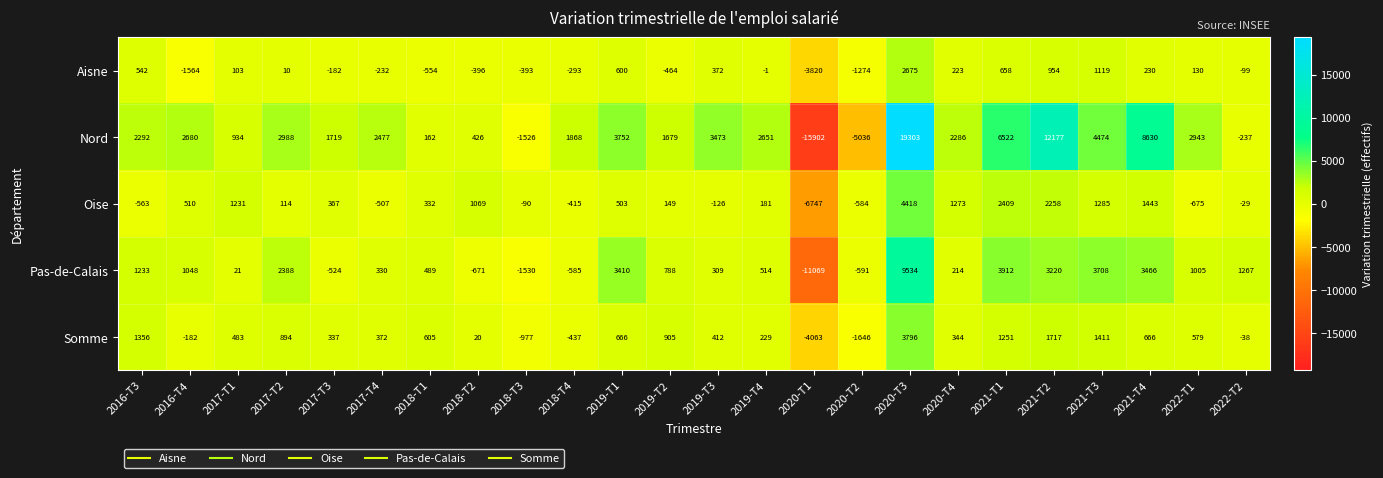

True or false: Oise has a value of 1285 at 2021-T3.

True